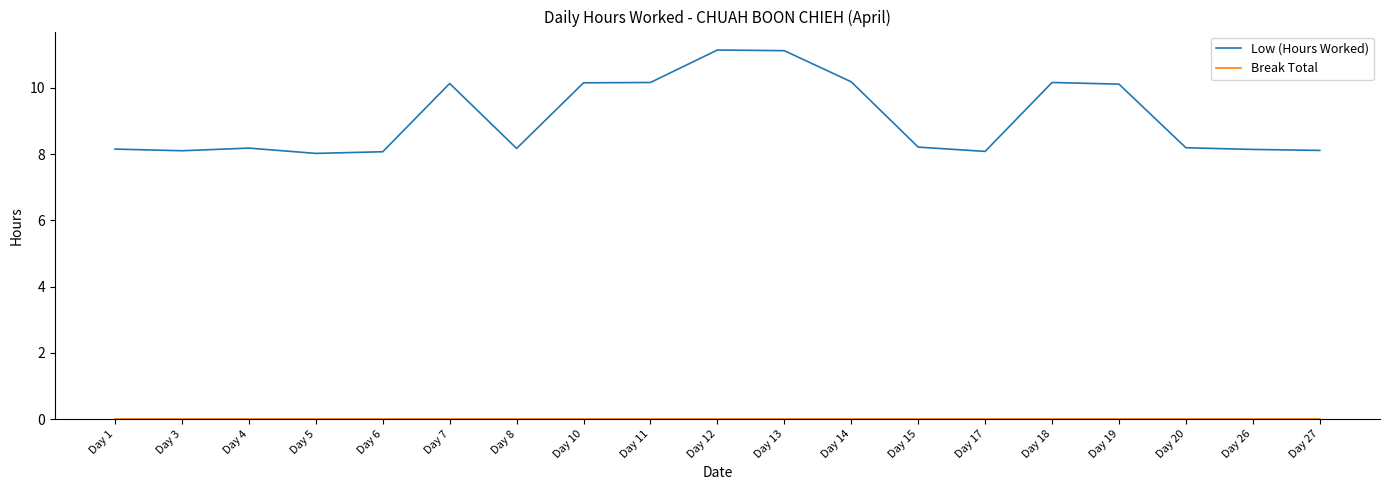

At how many categories does at least one series exceed 2?

19